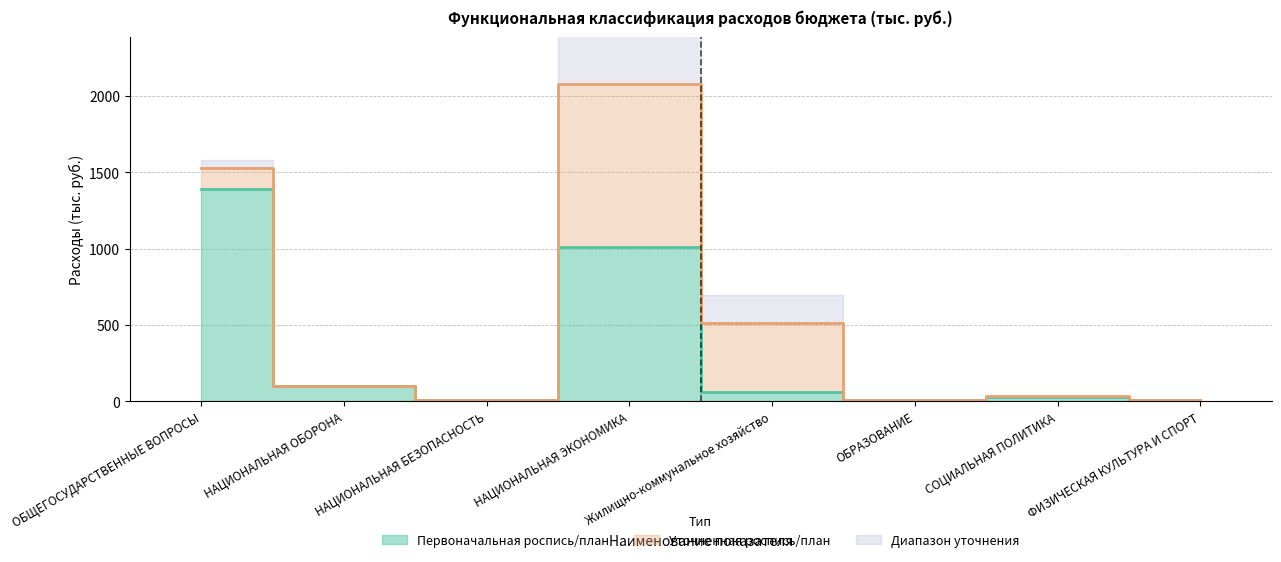

What is the maximum value shown in the chart?

2077.8